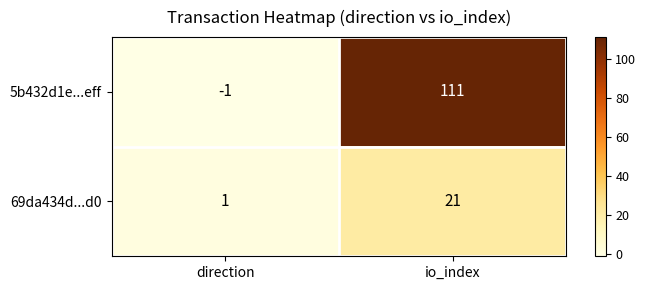

Which series changed the most between direction and io_index?

5b432d1e...eff